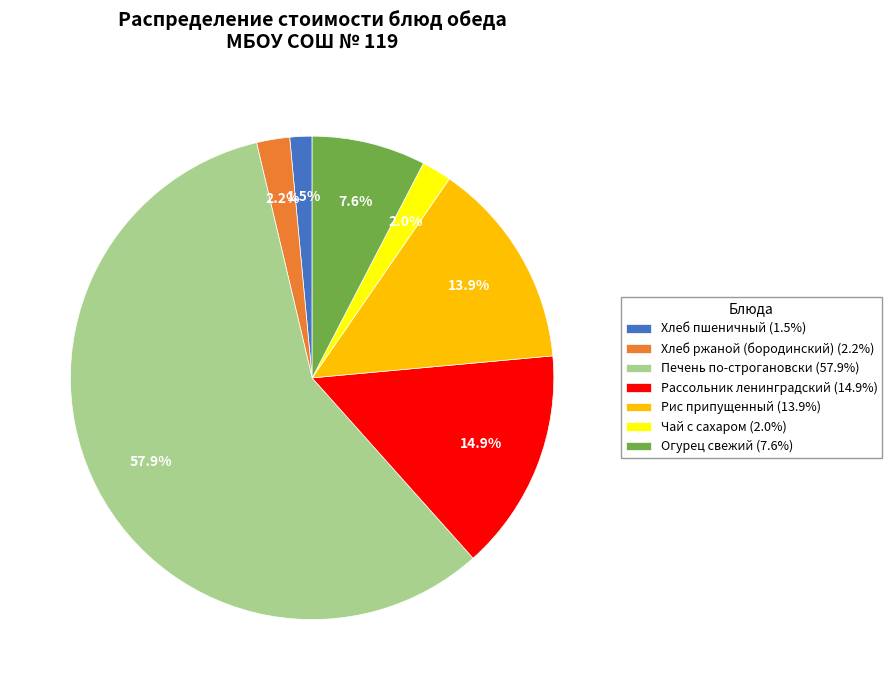

How many segments does this pie chart have?

7